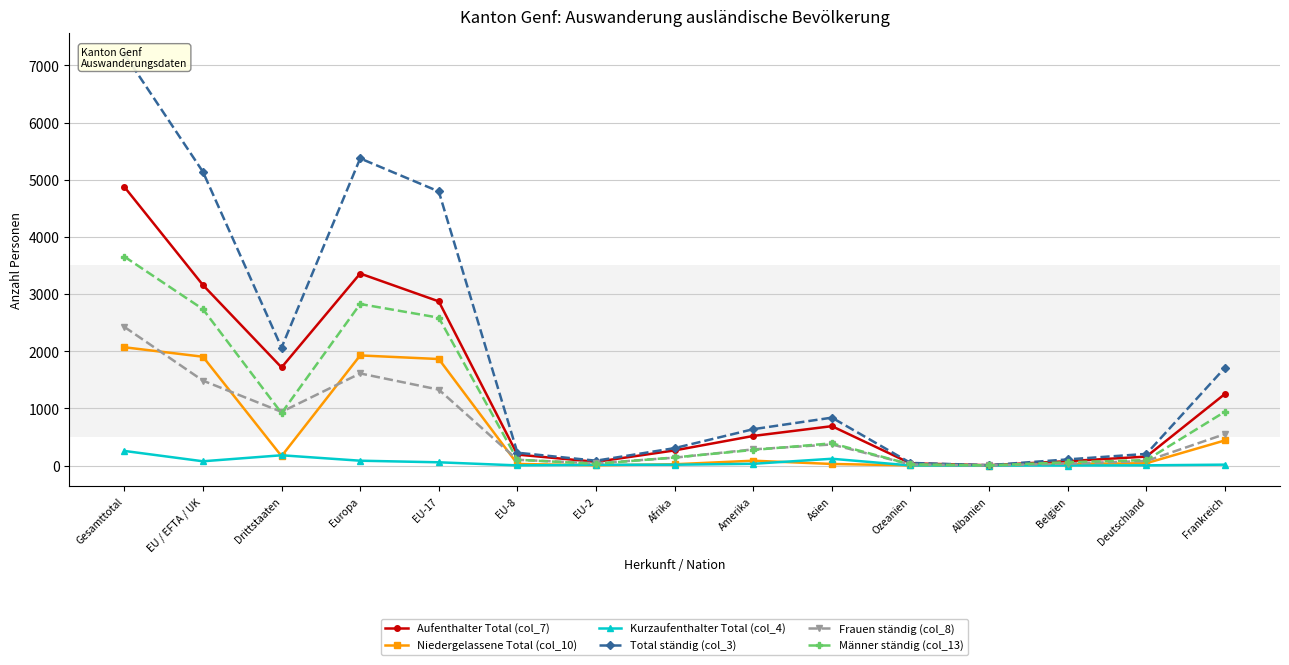

What is the total value across all series at Europa?

15182